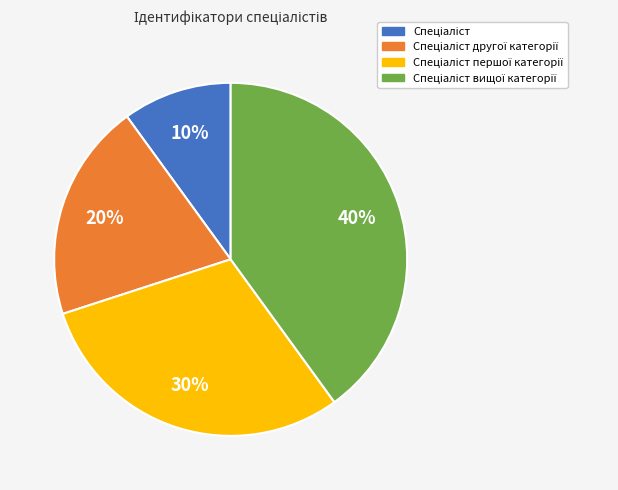

Is there a majority slice in this chart?

No